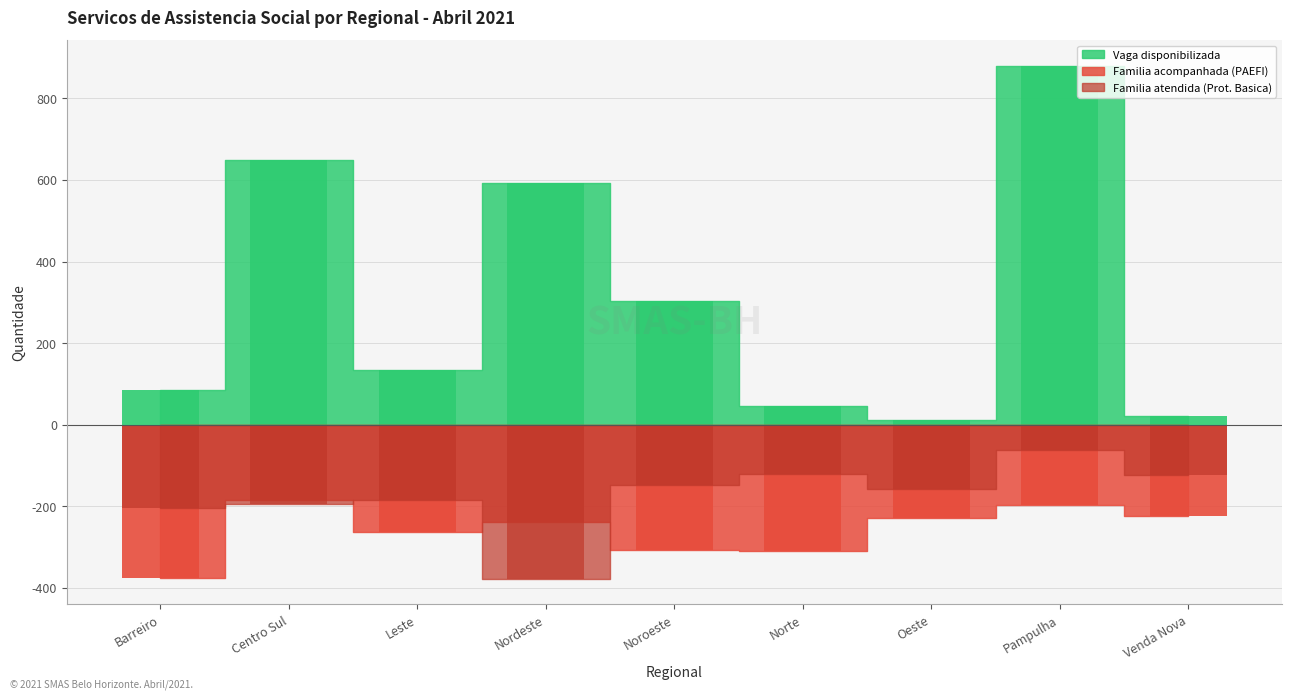

What is the label of the 8th bar from the right?

Centro Sul